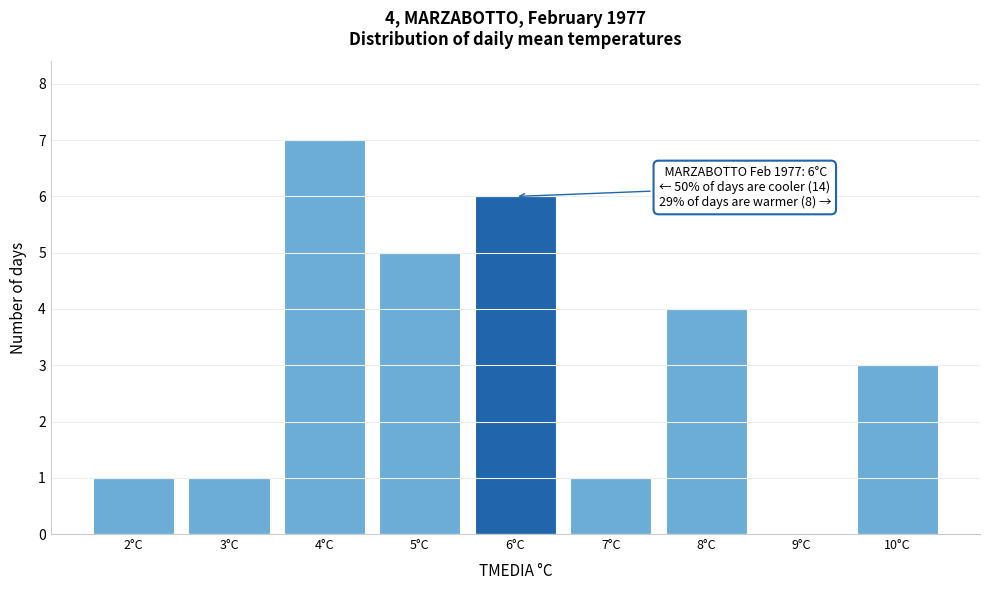

Which range on the x-axis has the tallest bar?

3.5 to 4.5